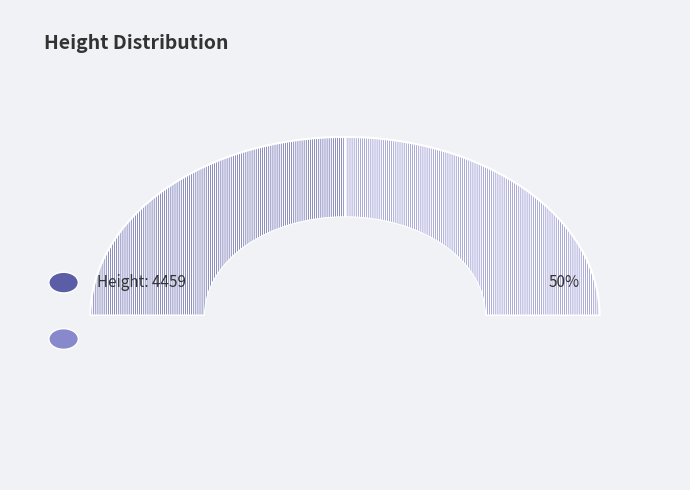

Which category accounts for the majority?

4459